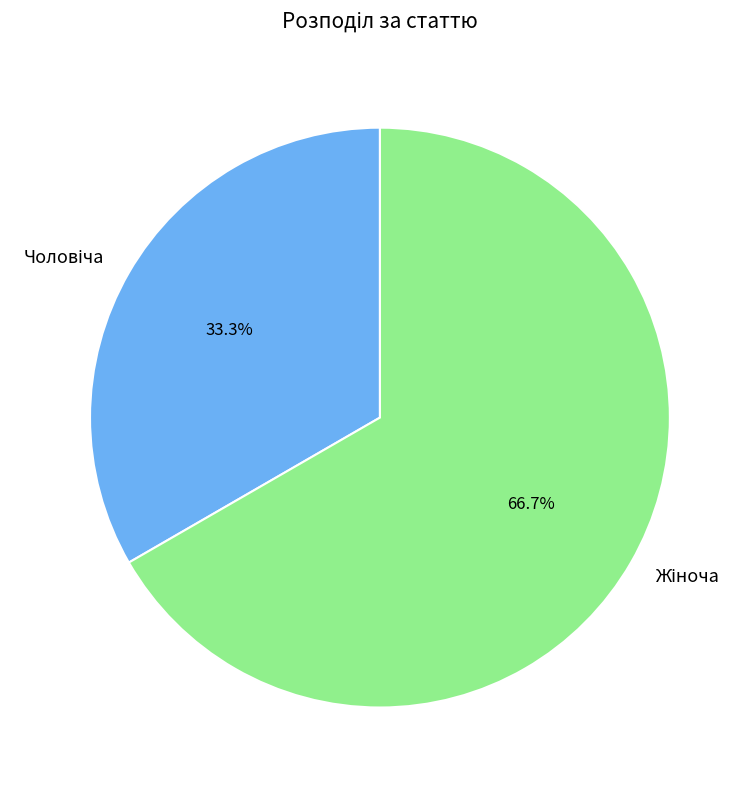

Is there a majority slice in this chart?

Yes